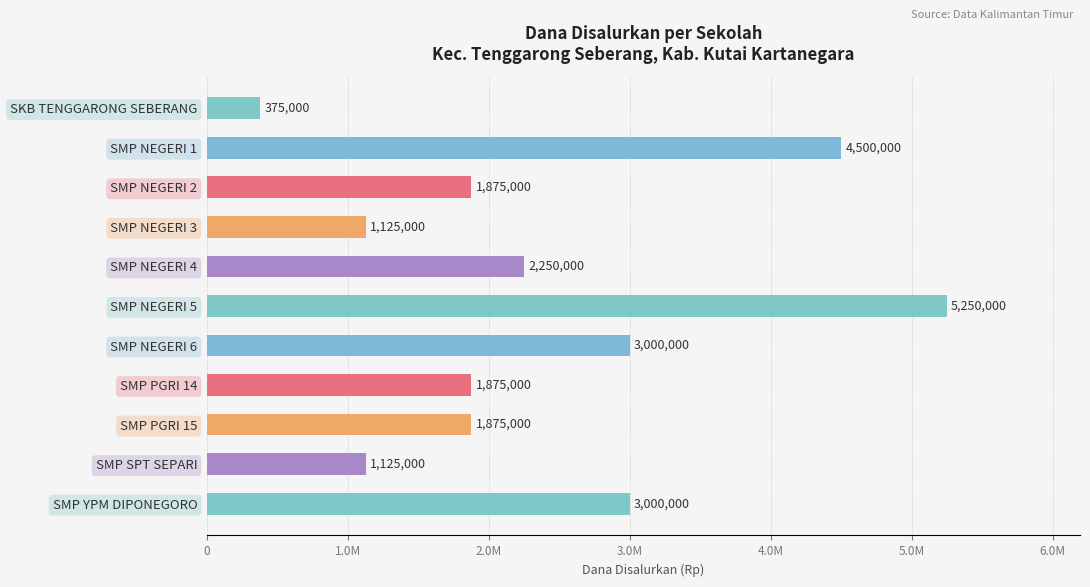

Does the chart contain any negative values?

No